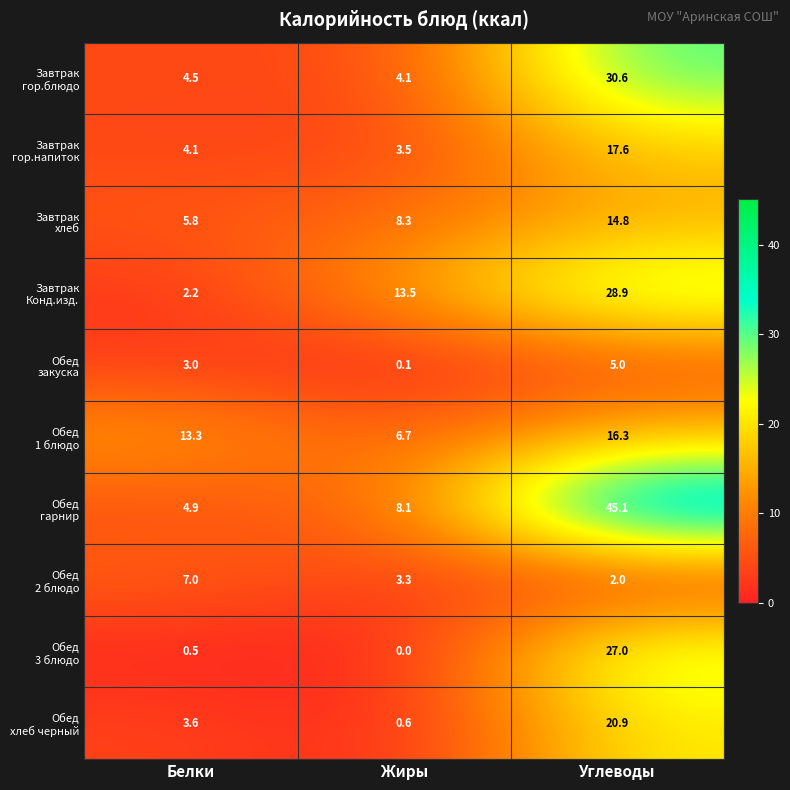

At which category does the chart reach its peak across all series?

Углеводы